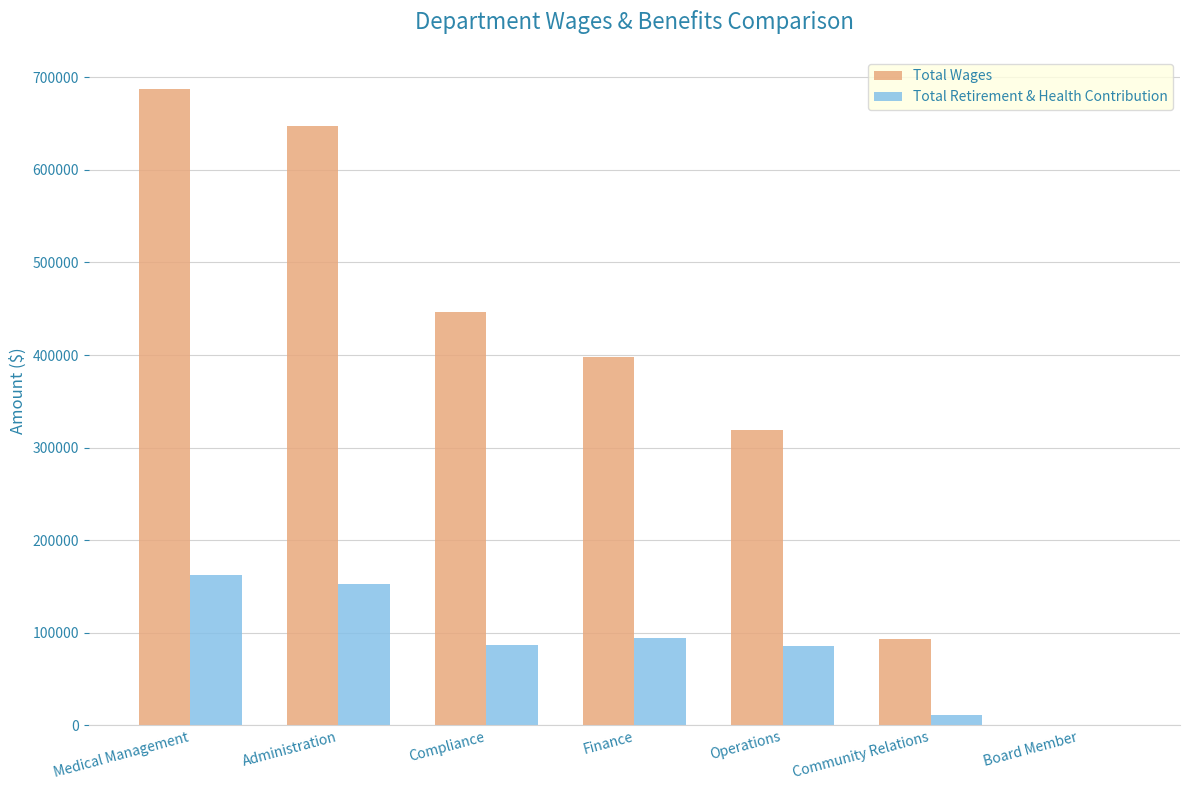

Is the value of Total Retirement & Health Contribution at Community Relations greater than the value of Total Wages at Medical Management?

No